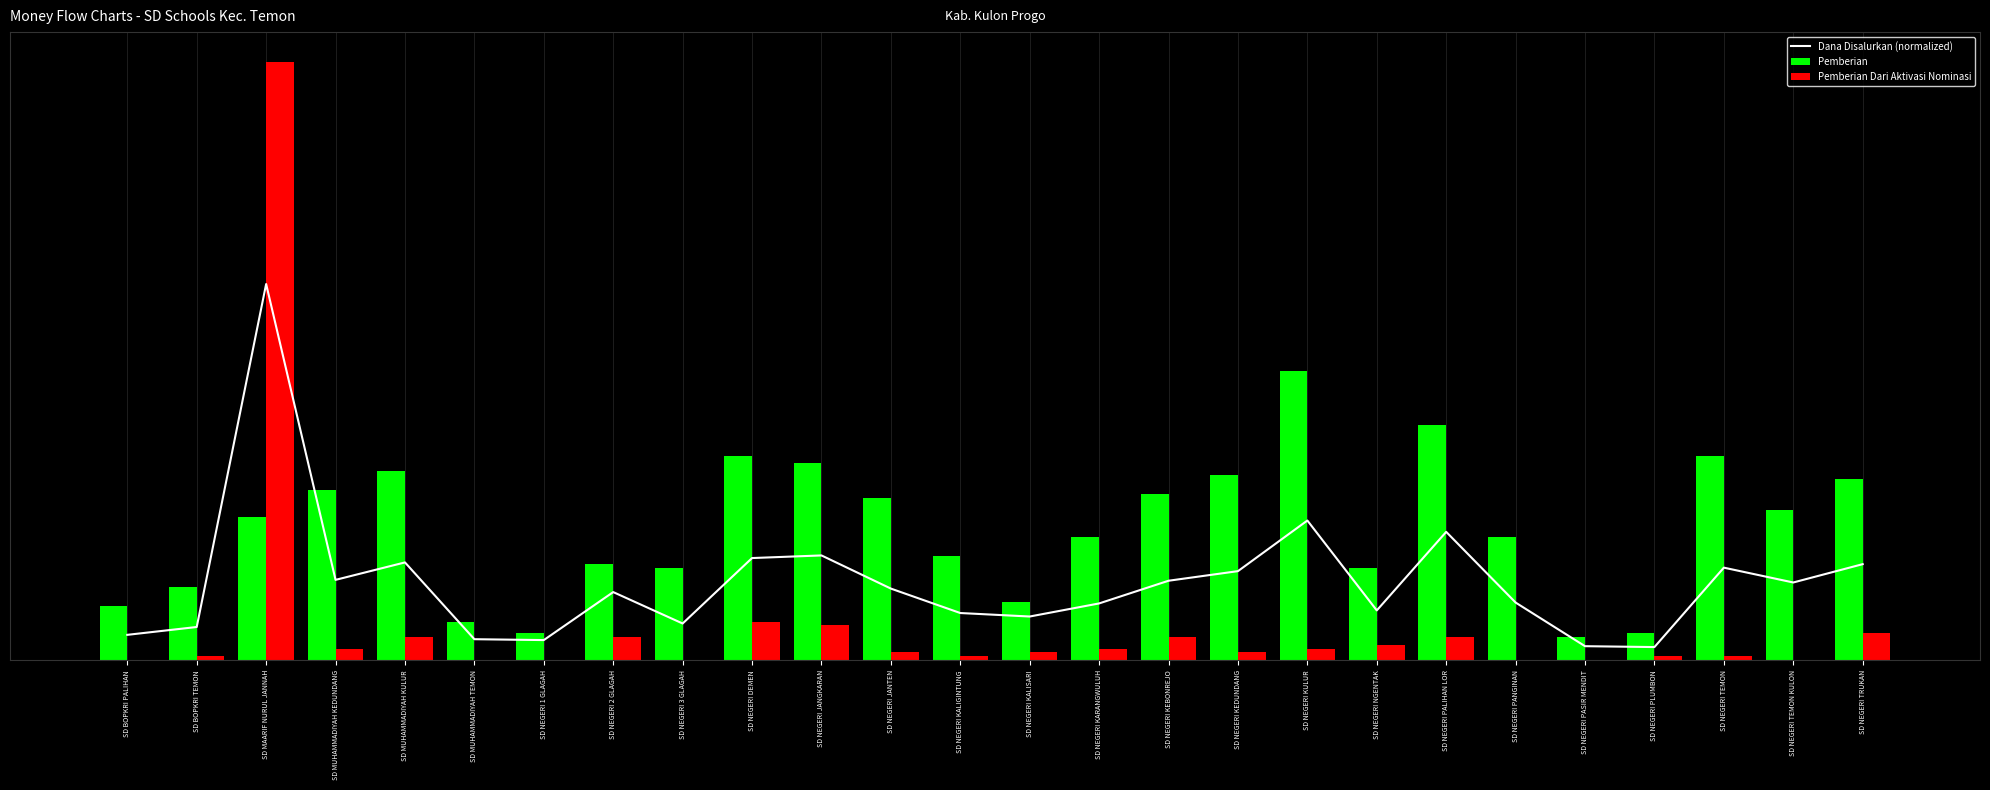

The Pemberian Dari Aktivasi Nominasi series shows 7.0 at SD NEGERI TRUKAN. True or false?

True